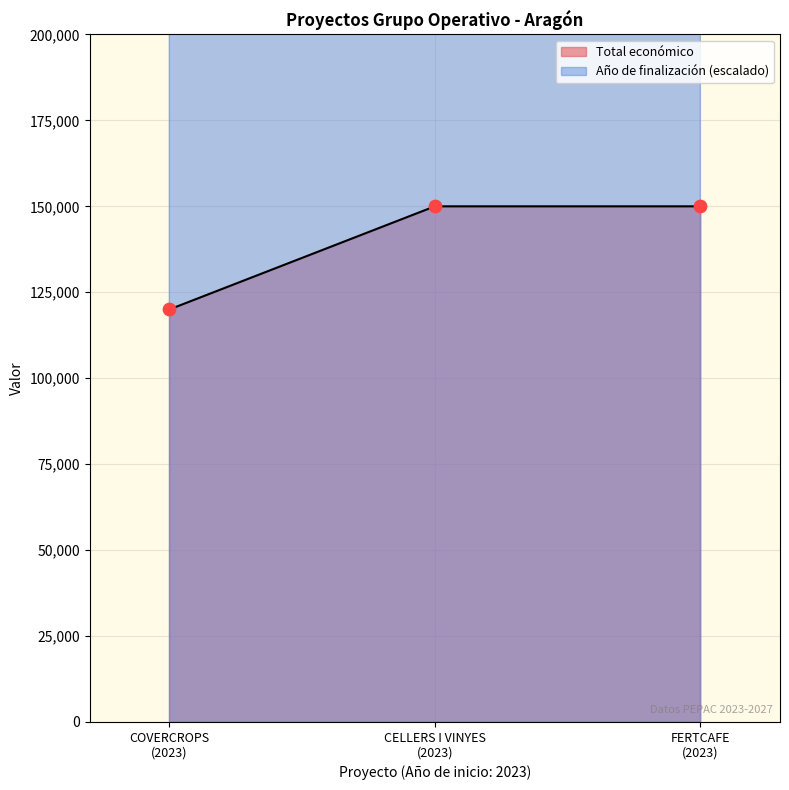

At how many categories does at least one series exceed 218943?

1